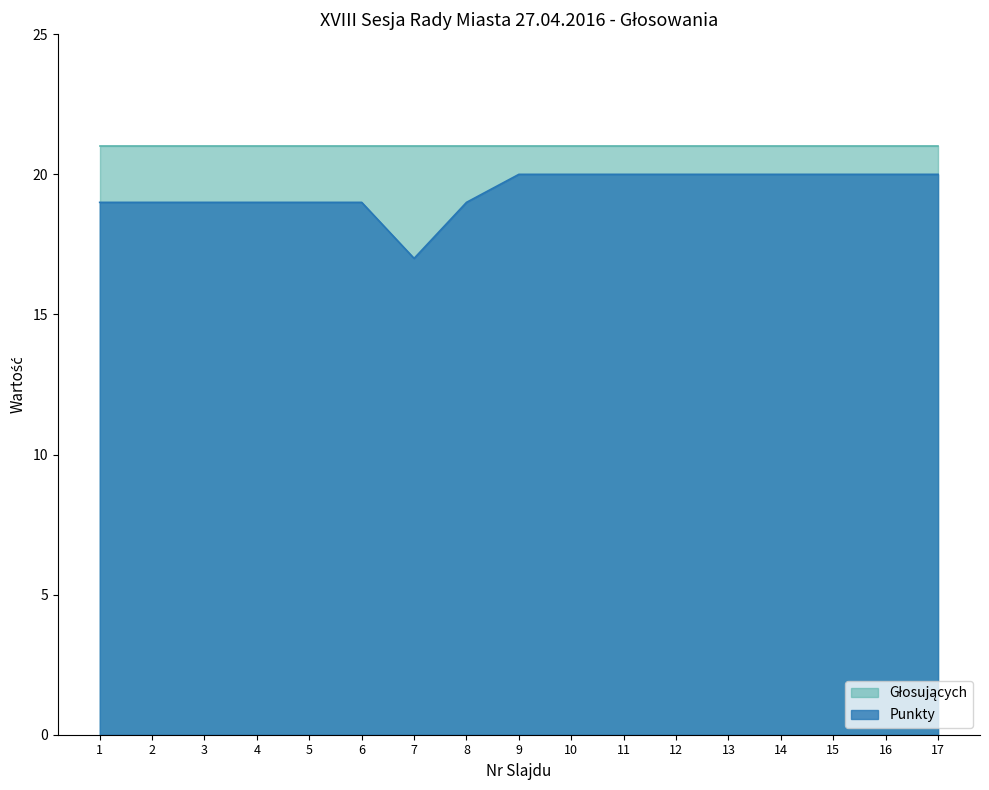

What is the ratio of the value at 9 to the value at 11?

1.0